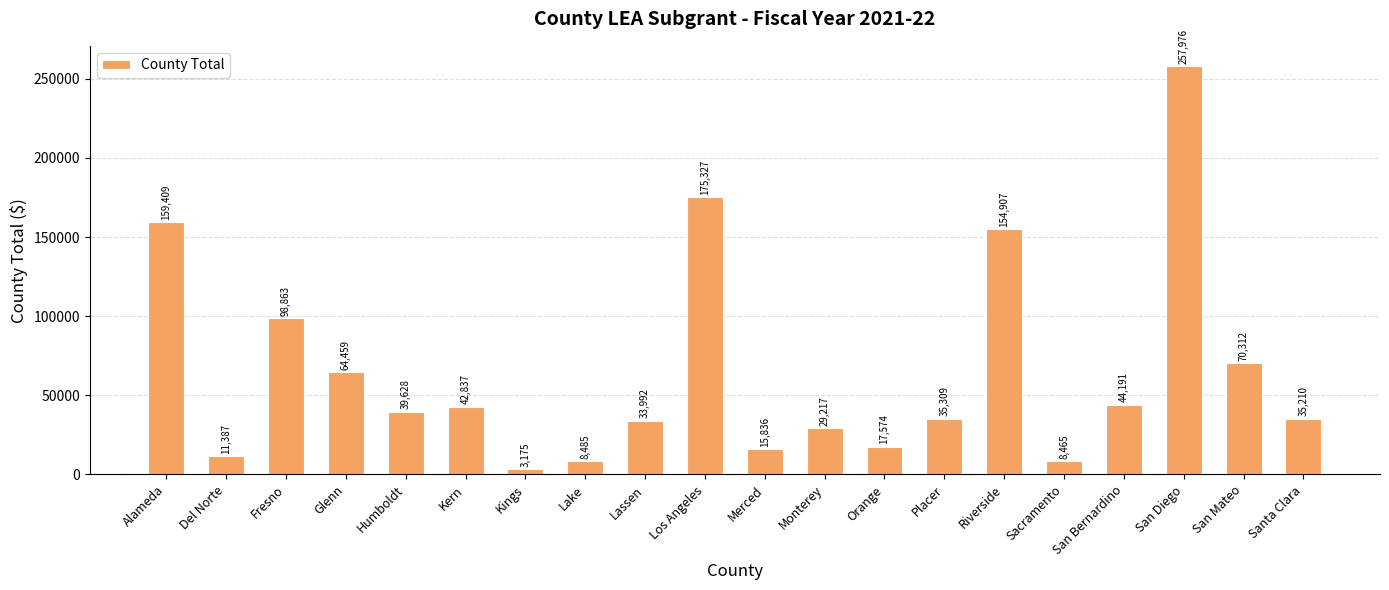

Does the chart contain any negative values?

No